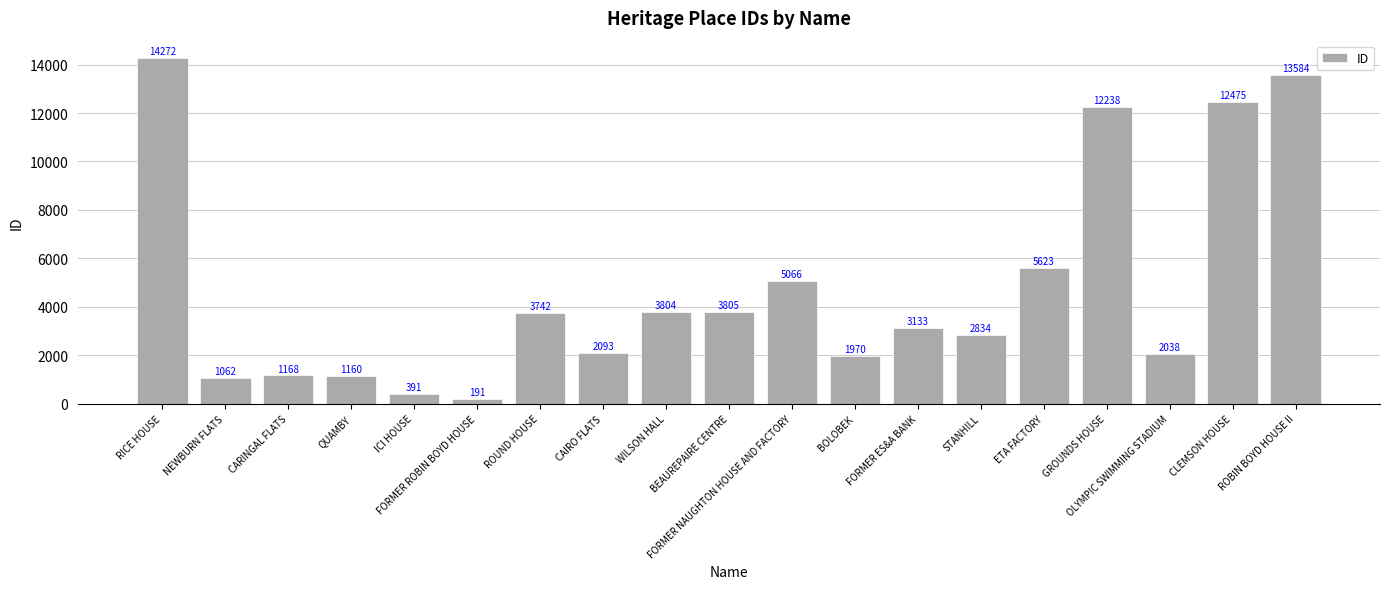

Count the number of data series in this chart.

1